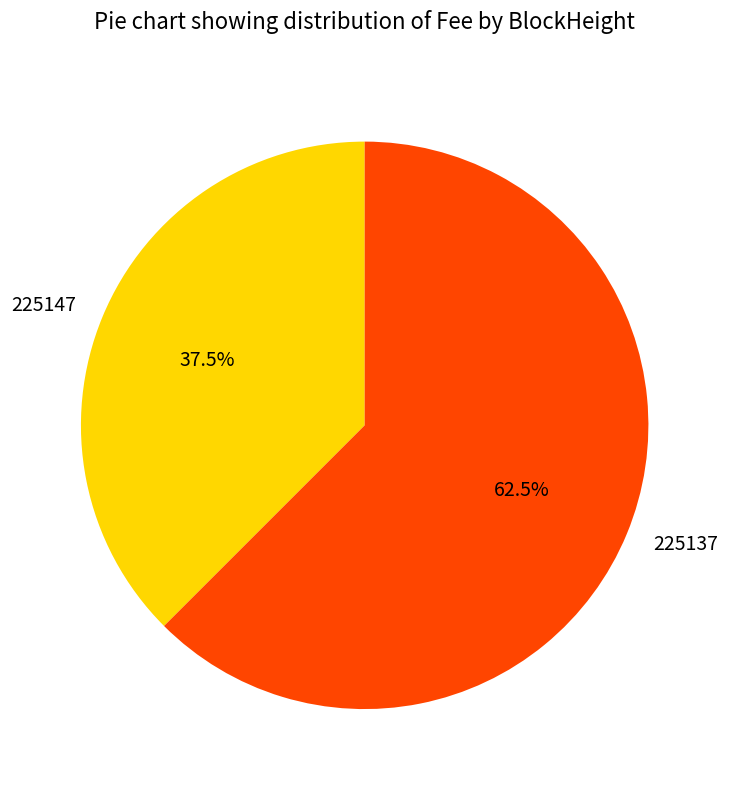

Which category has the smallest portion of the pie?

225147